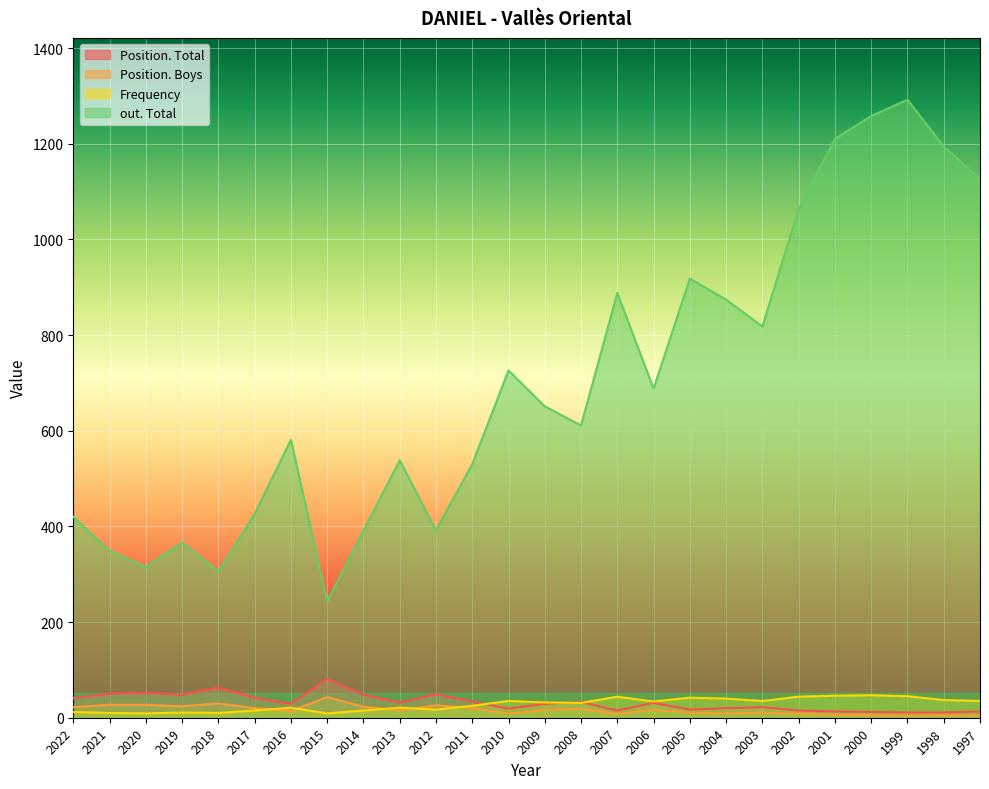

Where does the Position. Total series first go above 31?

2022